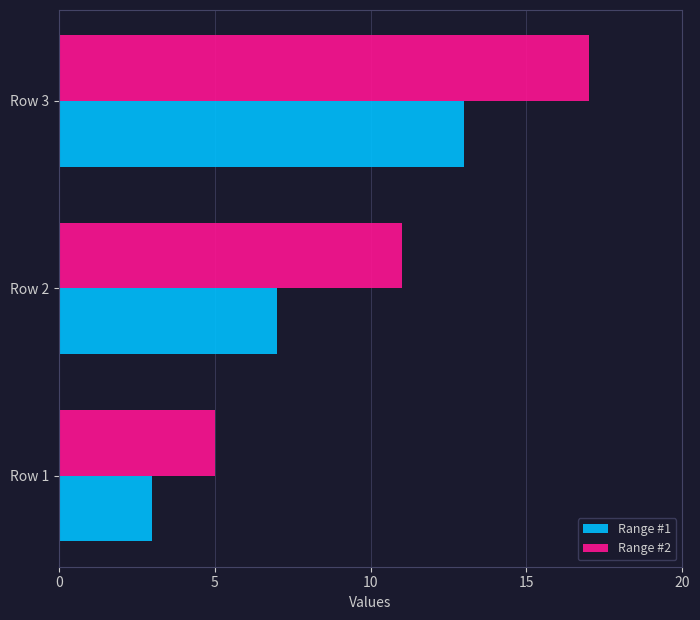

How many values in the Range #2 series are below 11?

1